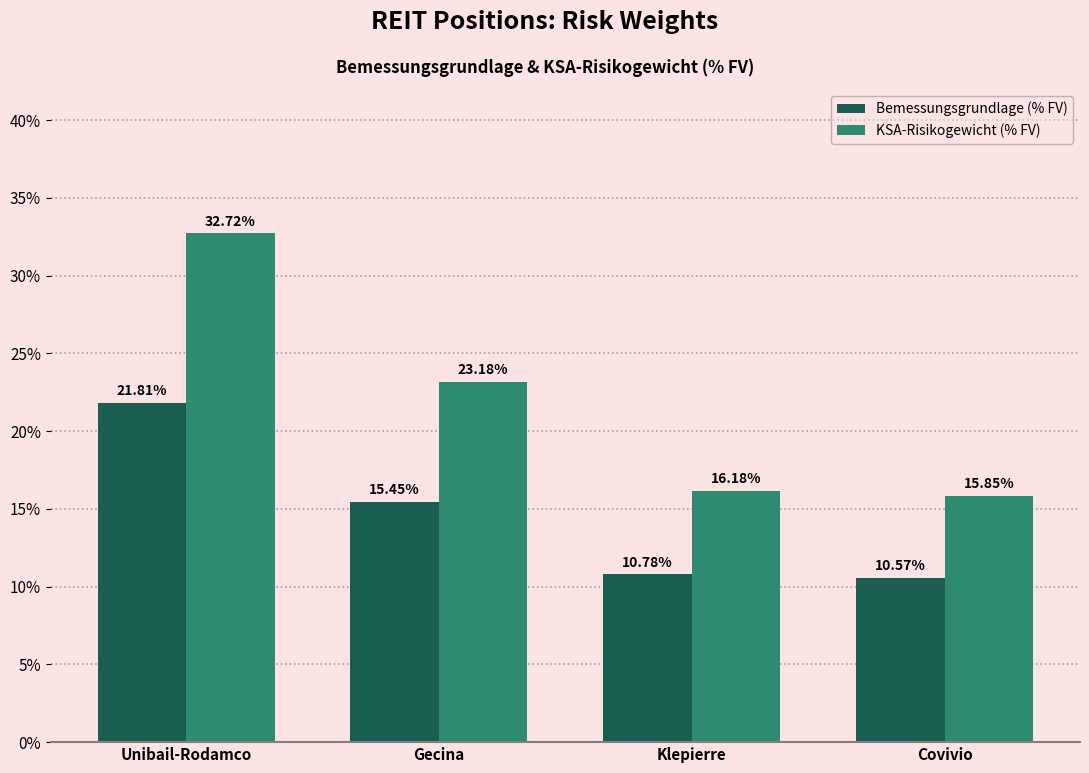

Which series has the largest total across all categories?

KSA-Risikogewicht (% FV)